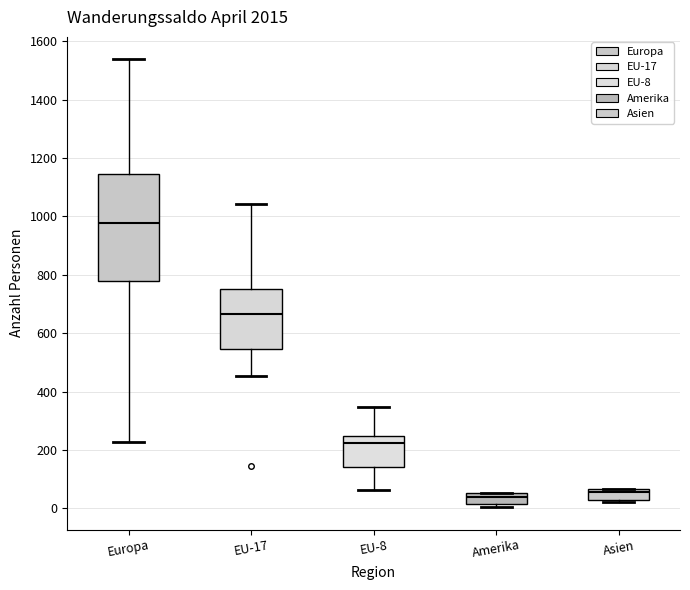

Reading left to right, read every box against the y-axis: the position of its median line, the range the box covers, and the ends of its whiskers. The values are not printed on the chart, so give them approximately, as read against the axis.

Europa: median 980, box 780 to 1140, whiskers 220 to 1540
EU-17: median 660, box 540 to 760, whiskers 460 to 1040
EU-8: median 220, box 140 to 240, whiskers 60 to 340
Amerika: median 40, box 20 to 60, whiskers 0 to 60
Asien: median 60 (just below the box's upper edge), box 20 to 60, whiskers 20 (just below the box's lower edge) to 60